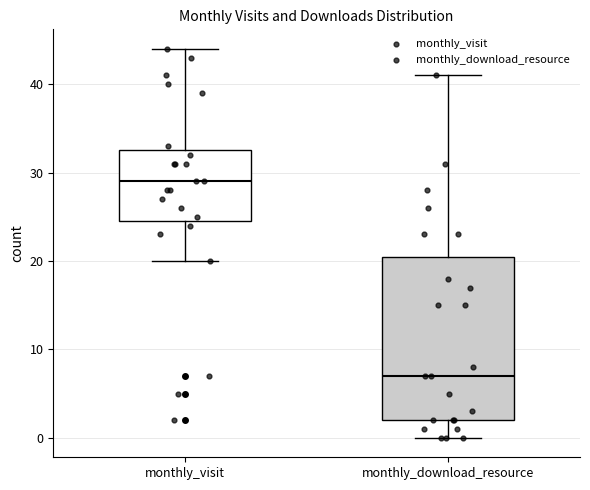

Which box's median line is the highest?

monthly_visit